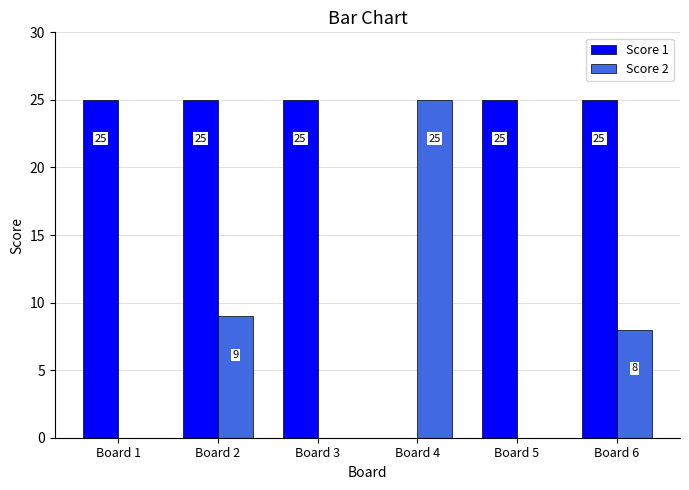

The Score 2 series shows 9 at Board 2. True or false?

True